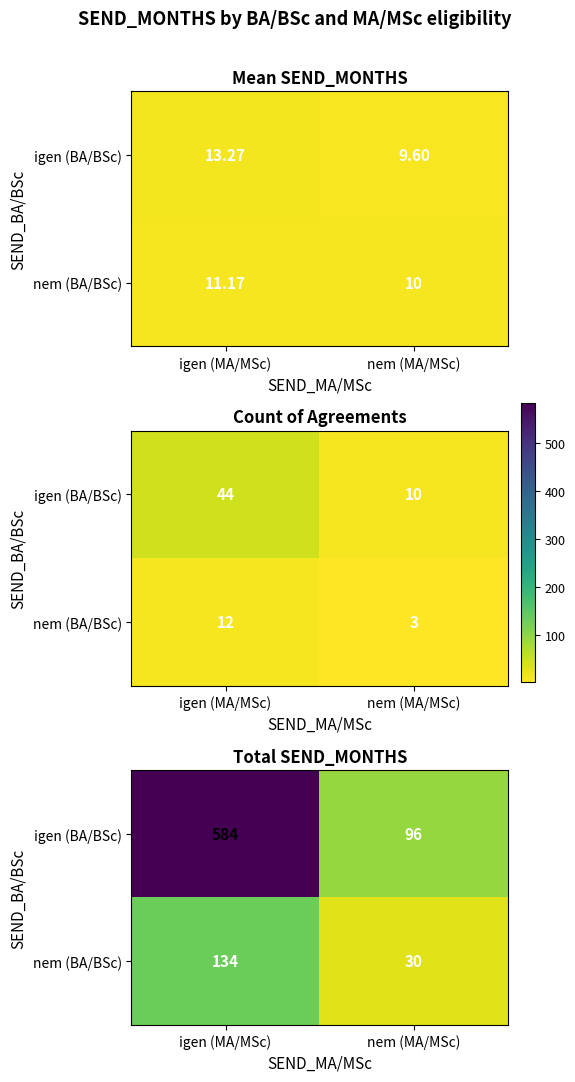

How many distinct data groups are displayed?

2